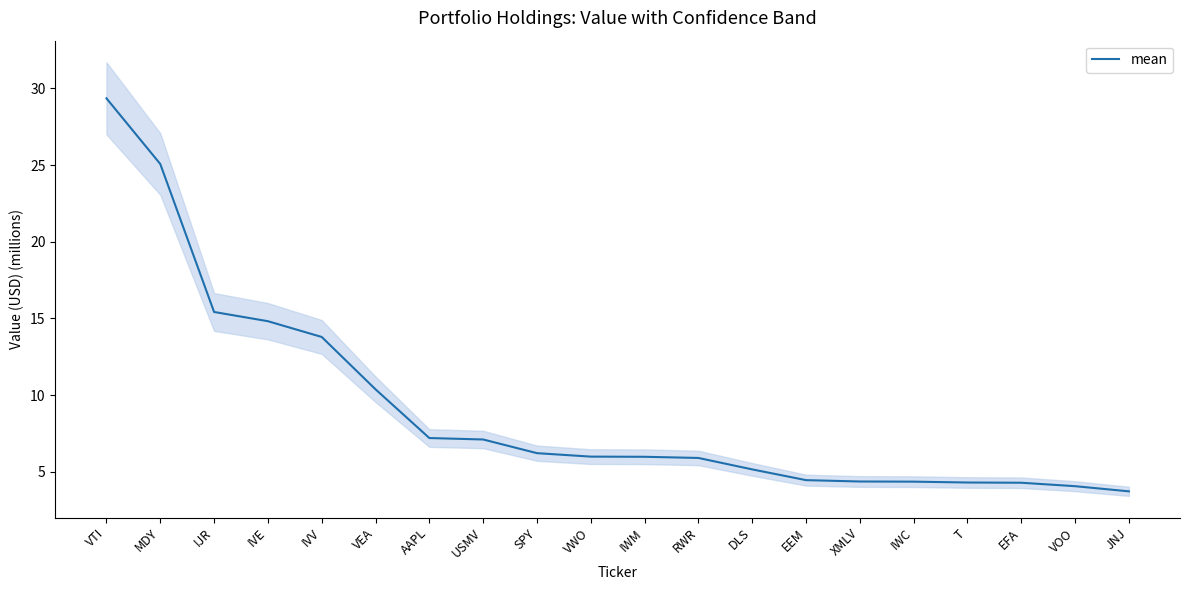

Reading left to right, extract all data points from this chart.

VTI=29.4	MDY=25.1	IJR=15.4	IVE=14.8	IVV=13.8	VEA=10.4	AAPL=7.2	USMV=7.1	SPY=6.2	VWO=6.0	IWM=6.0	RWR=5.9	DLS=5.2	EEM=4.4	XMLV=4.4	IWC=4.3	T=4.3	EFA=4.3	VOO=4.1	JNJ=3.7